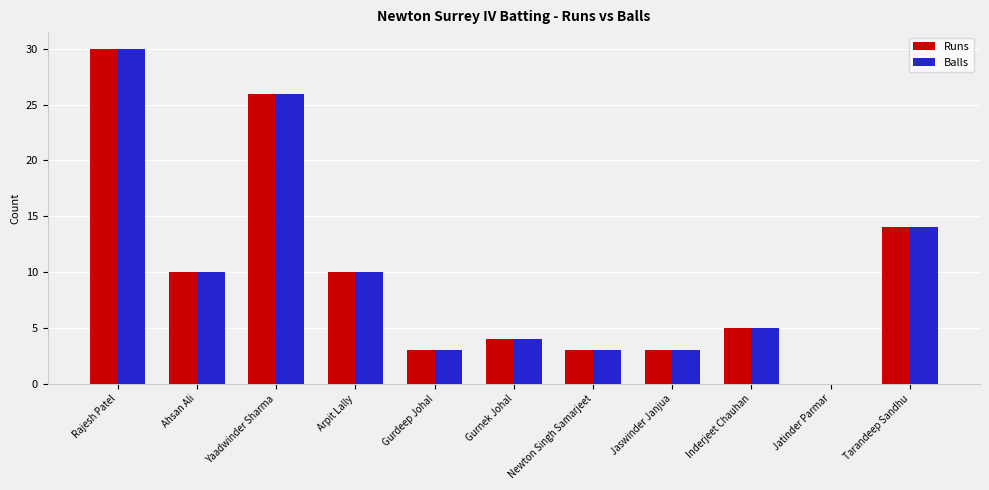

Which label corresponds to the largest value in the chart?

Rajesh Patel